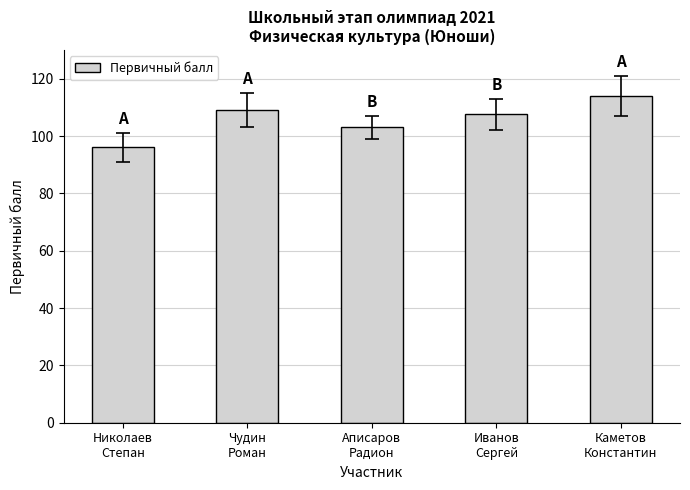

What is the difference between the maximum and second lowest values?

11.0